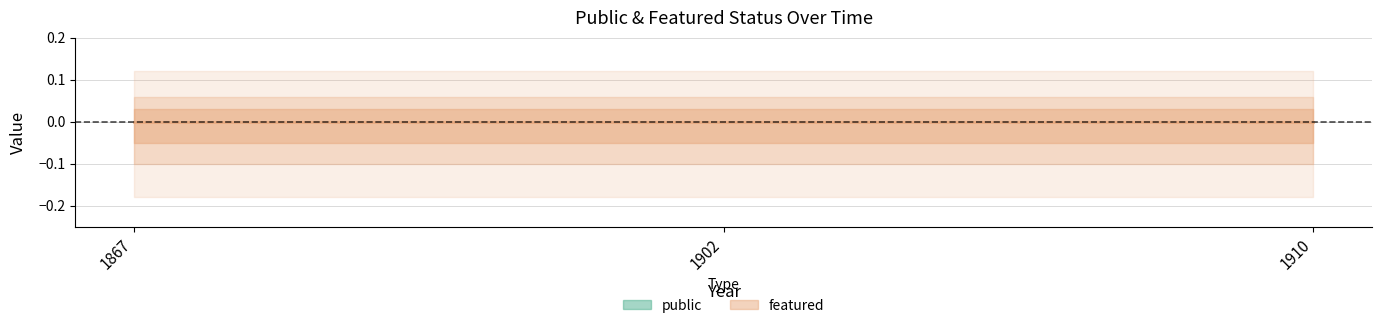

Reading right to left, extract all data points from this chart.

public: 1910=1	1902=1	1867=1
featured: 1910=0	1902=0	1867=0